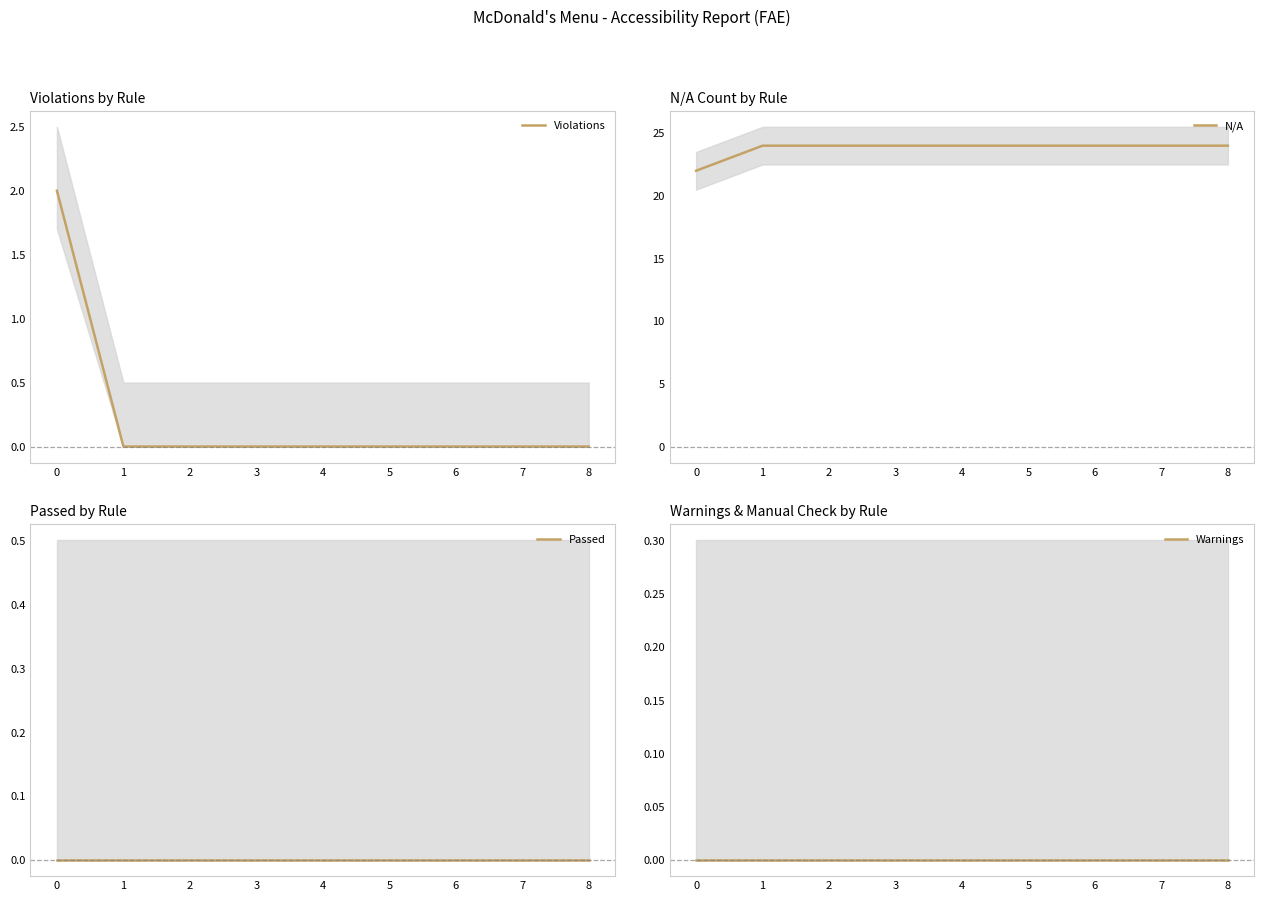

Between 4 and 6, which series saw the biggest shift?

Violations